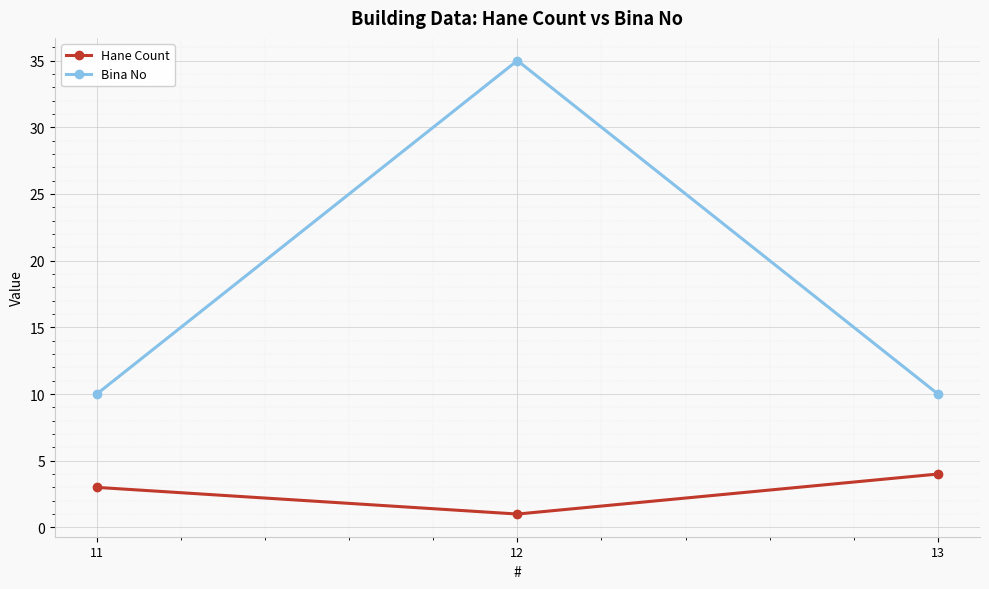

The value of Hane Count at 11 is 3. True or false?

True